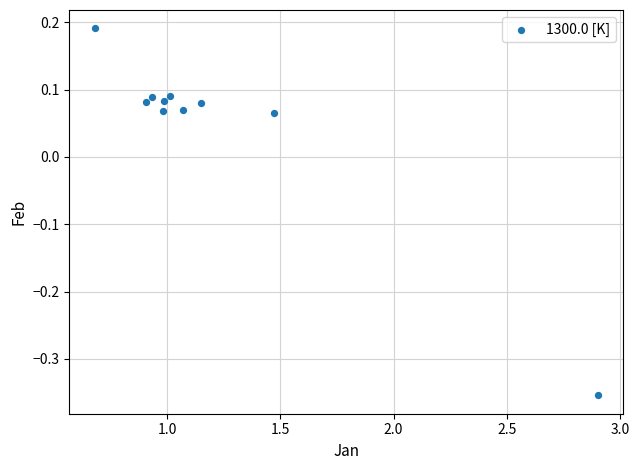

What is the average X value?

1.2